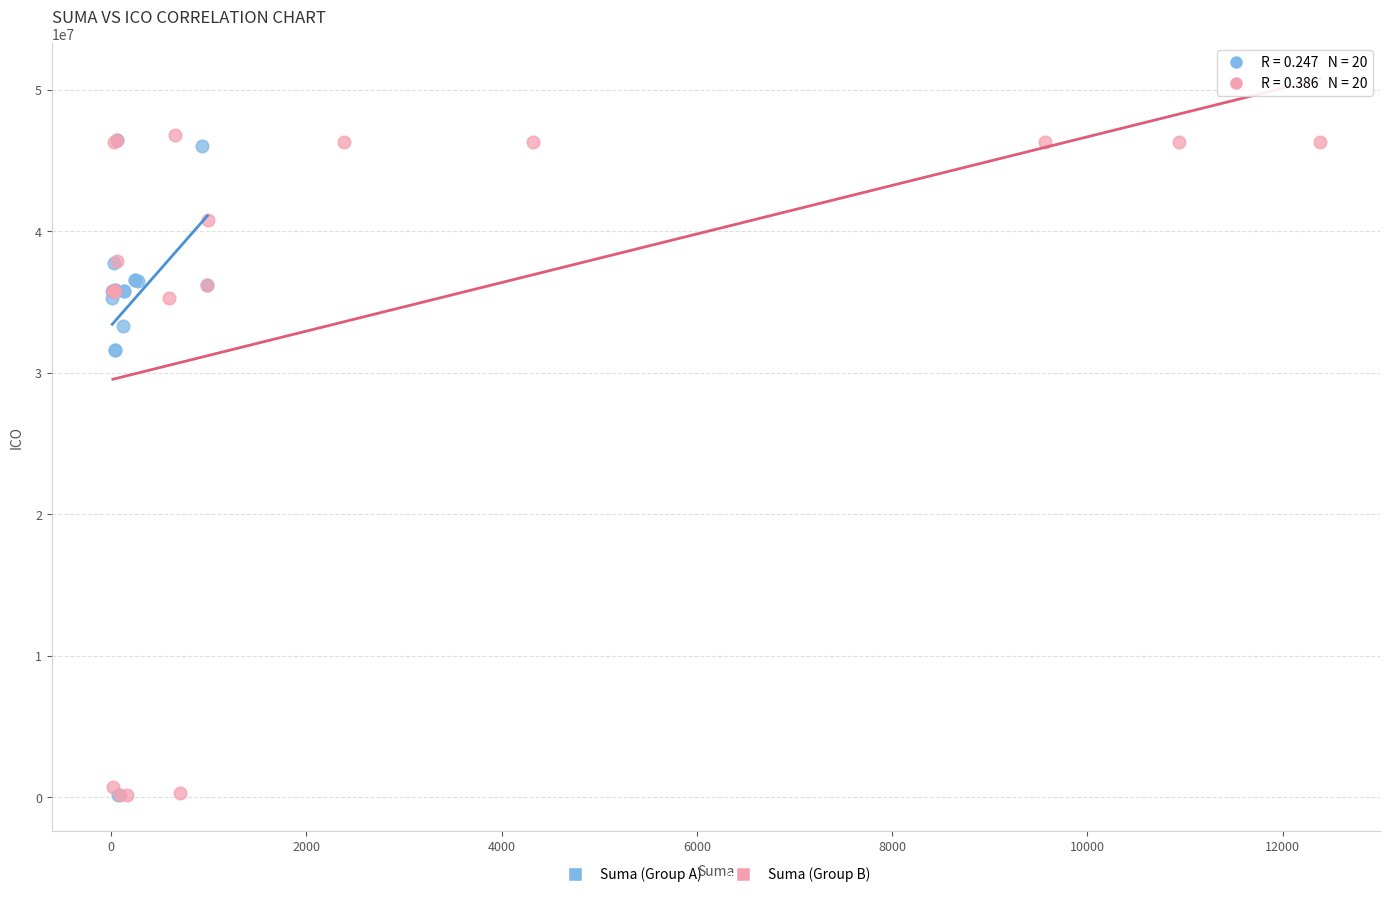

Which series has the widest spread of Y values?

Suma (Group B)